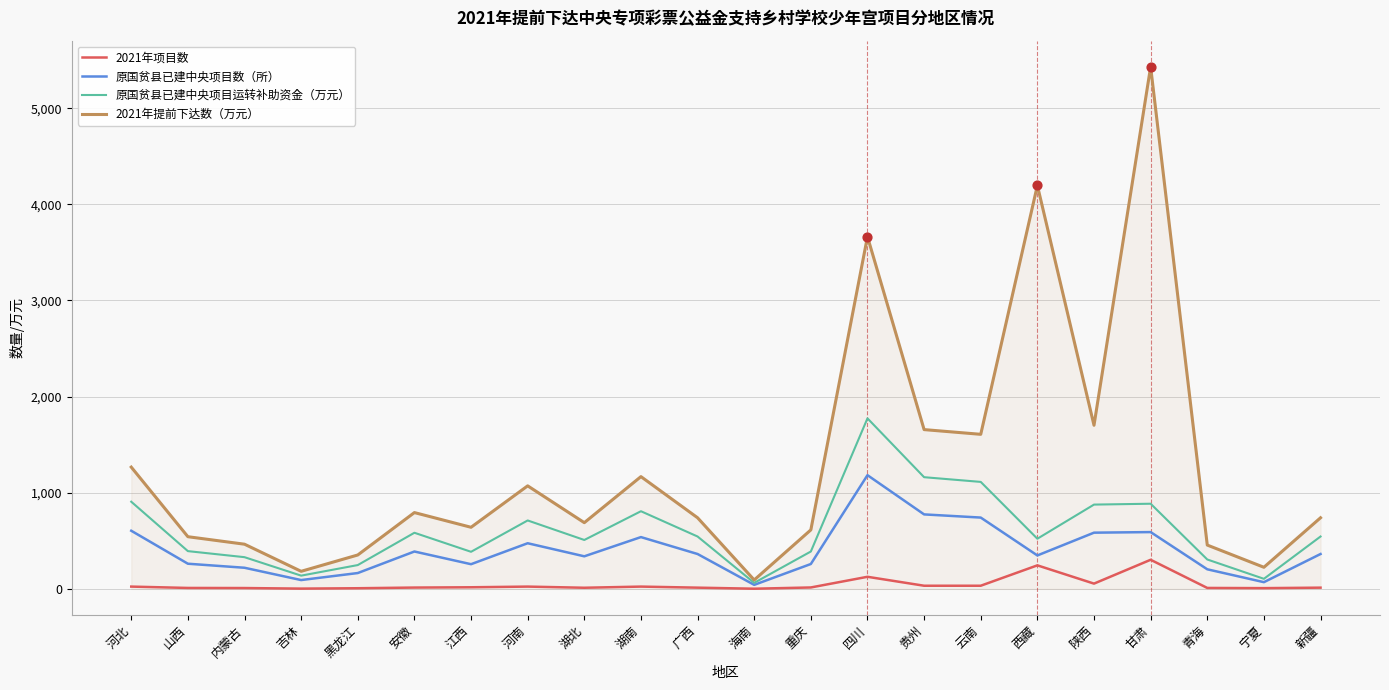

Is the value of 原国贫县已建中央项目数（所） at 甘肃 greater than the value of 2021年项目数 at 湖北?

Yes